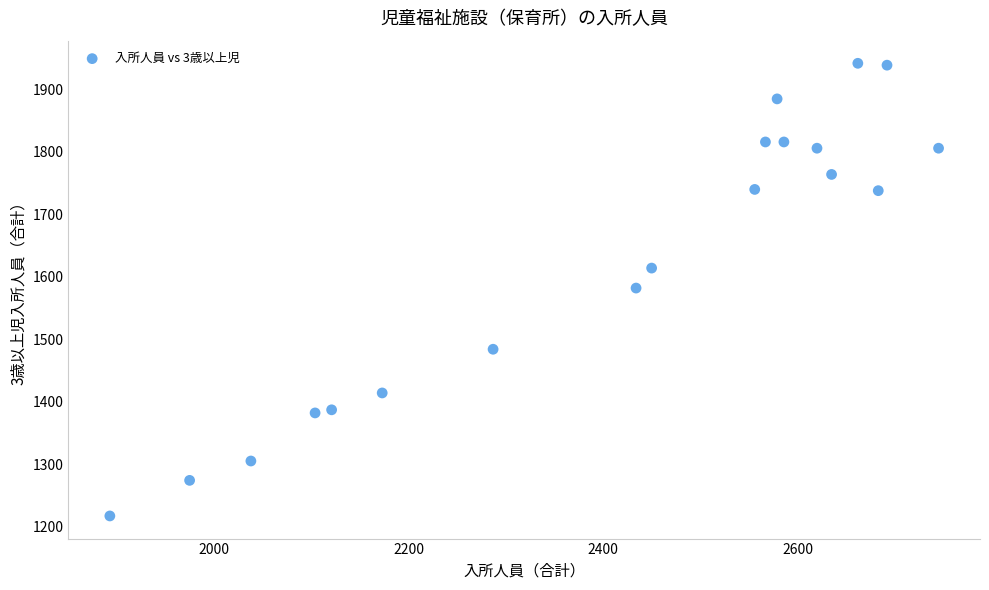

What is the range of Y values (max minus min)?

725